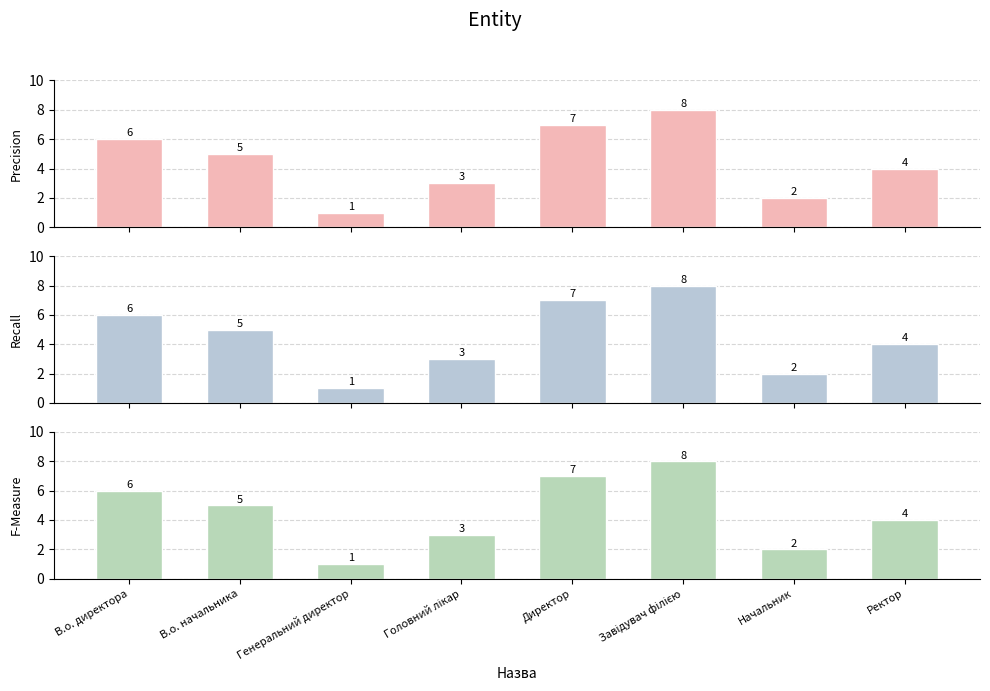

Where does the F-Measure series first go above 5?

В.о. директора